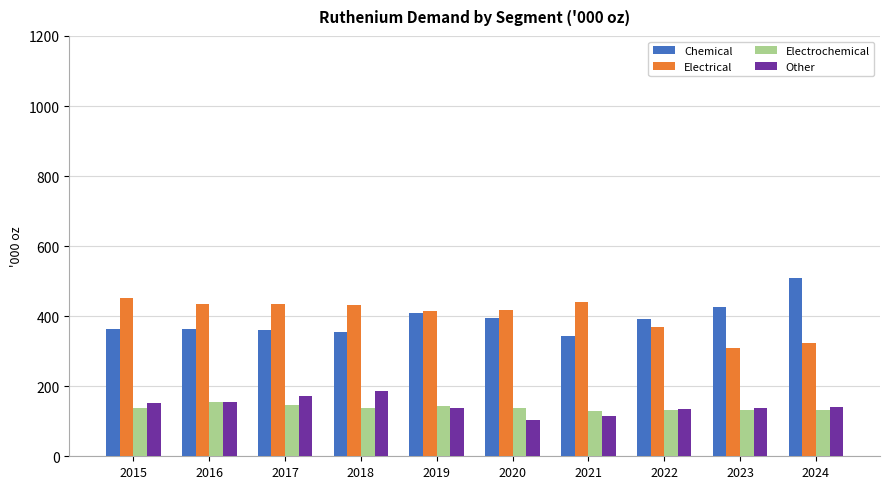

What is the sum of all Chemical values?

3918